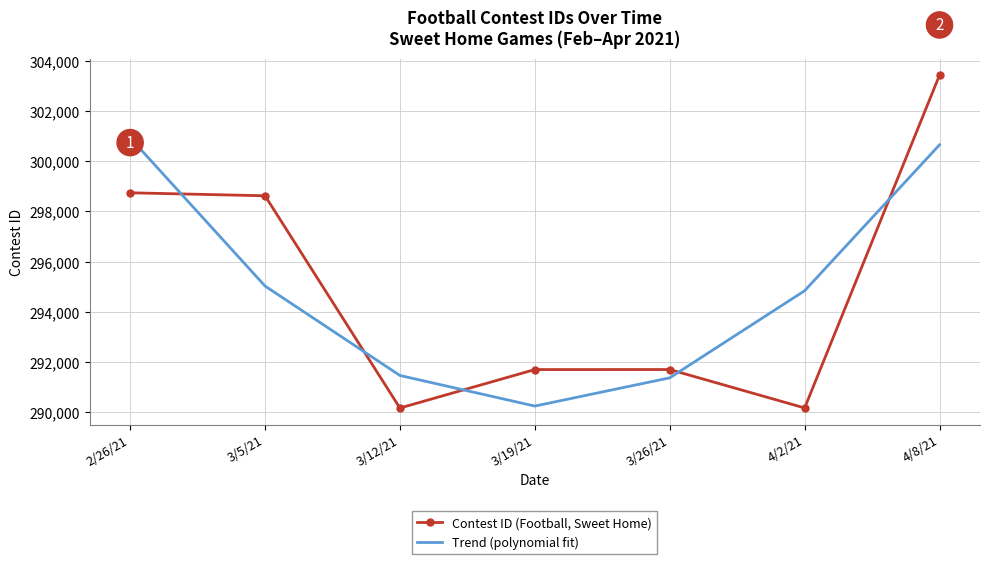

Which series changed the most between 3/26/21 and 4/2/21?

Trend (polynomial fit)